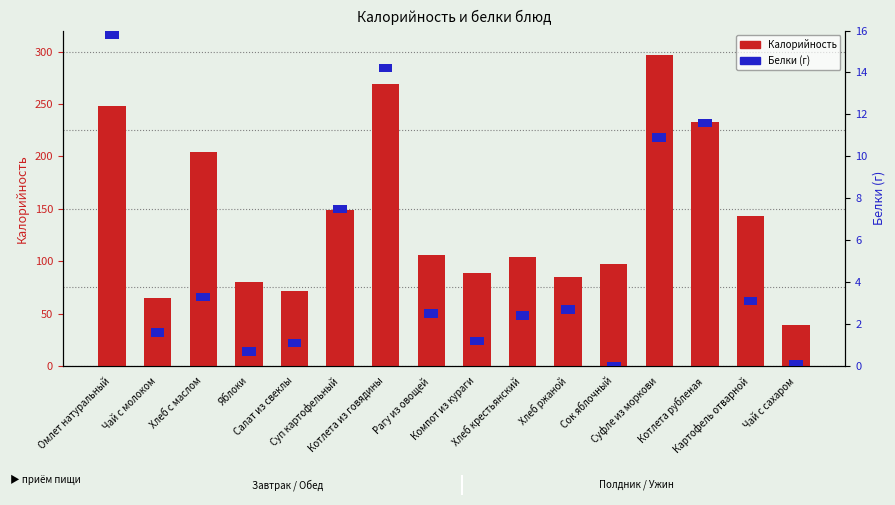

At which label is the value closest to 168?

Суп картофельный